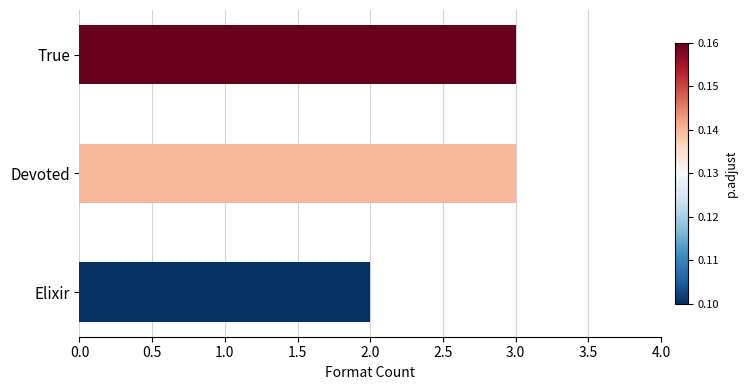

Where is the data nearest to the value 2?

Elixir